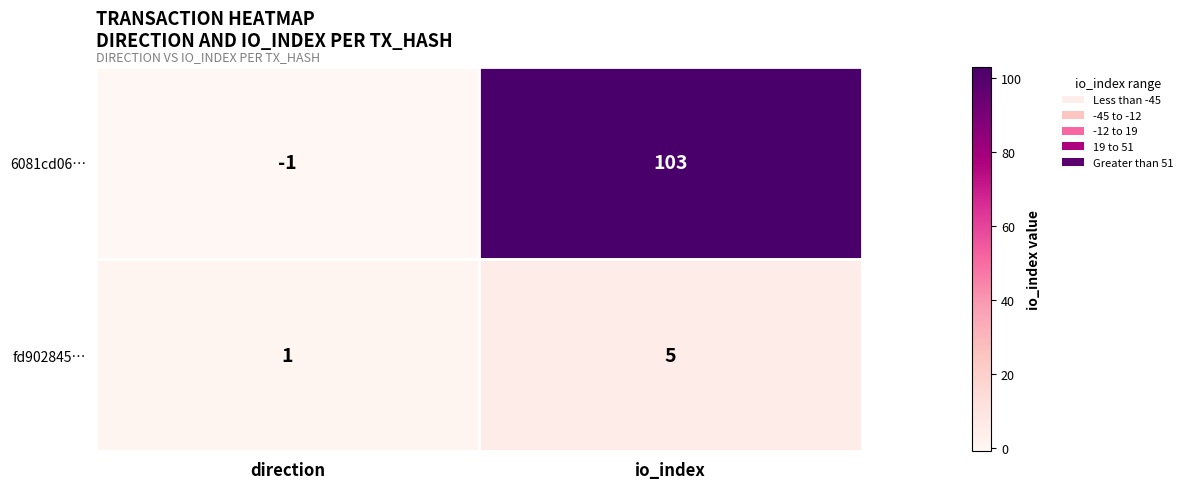

How many data points does each series have?

2